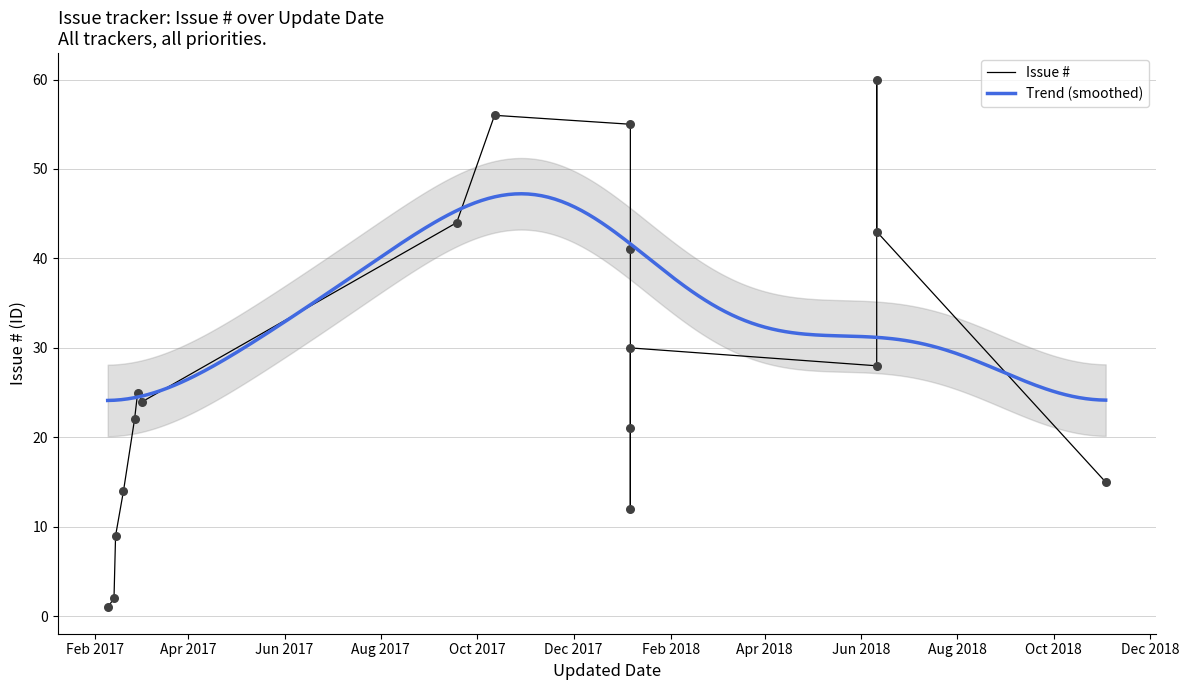

Which has a higher value, 2018-01-06 or 2018-01-06?

2018-01-06